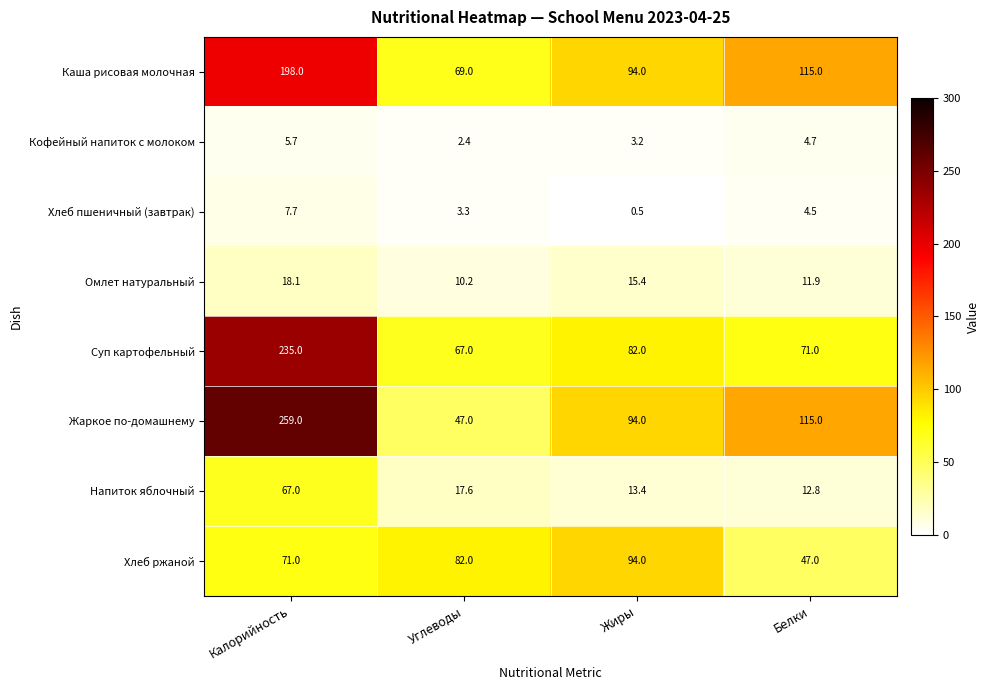

What is the minimum value shown in the chart?

0.5